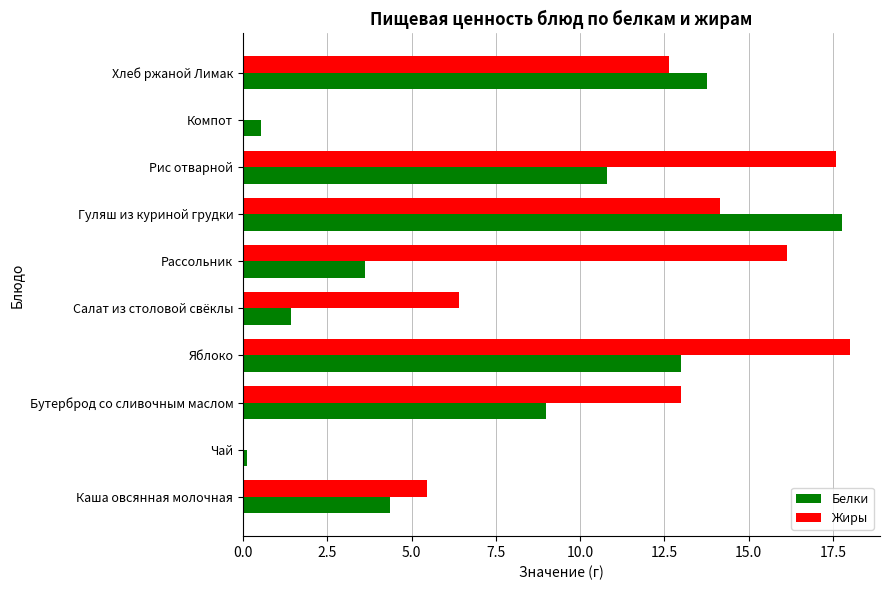

Is it true that Жиры equals 16.1 at Рассольник?

True